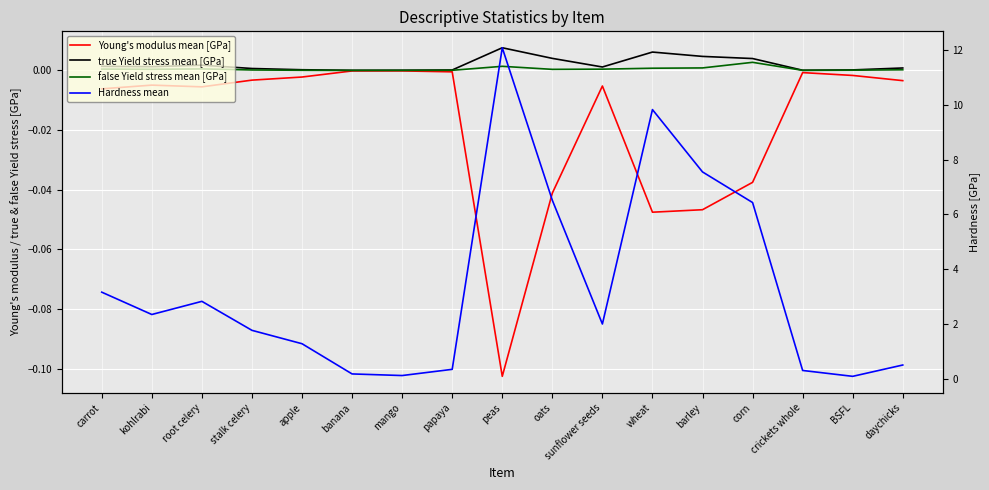

How many categories are shown in the chart?

17